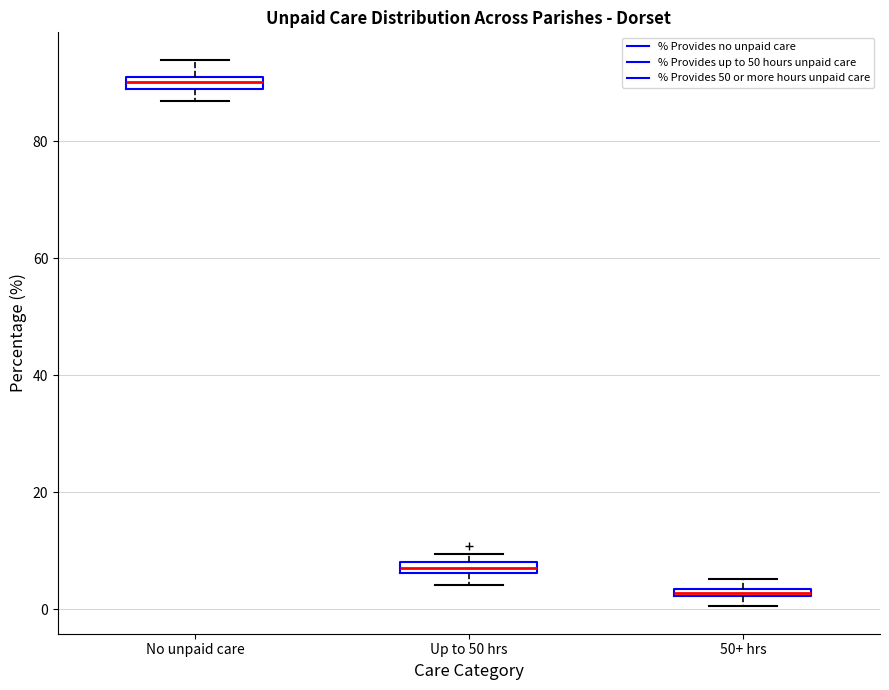

Where is the lower edge of the box for 50+ hrs on the y-axis? The values are not printed on the chart, so give them approximately, as read against the axis.

2